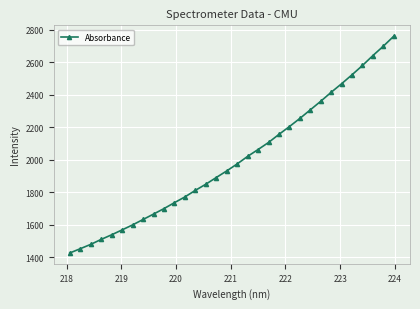

What is the smallest value displayed?

1425.1